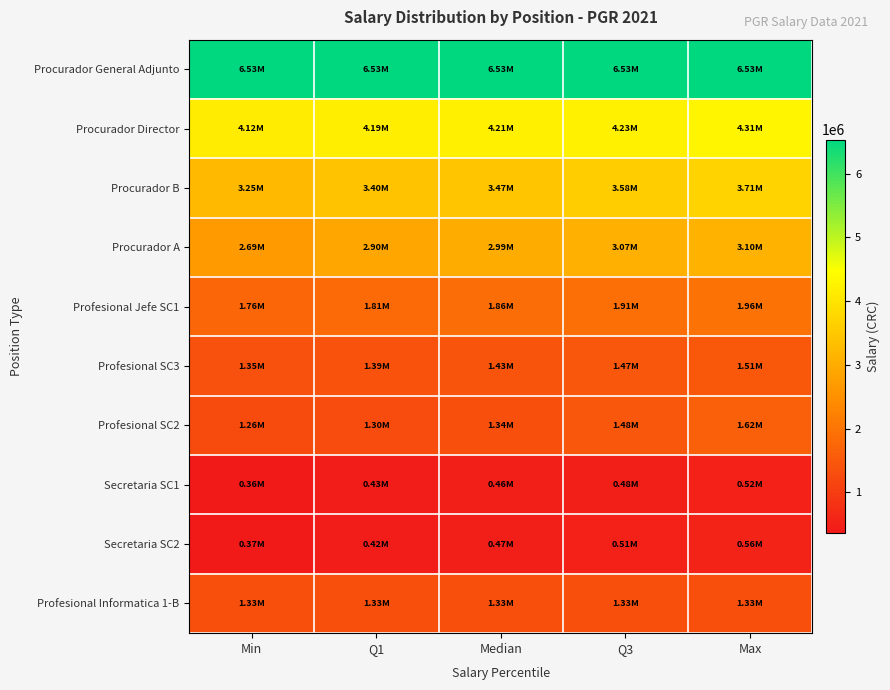

At Q1, list the series in order from smallest to largest.

Secretaria SC2, Secretaria SC1, Profesional SC2, Profesional Informatica 1-B, Profesional SC3, Profesional Jefe SC1, Procurador A, Procurador B, Procurador Director, Procurador General Adjunto